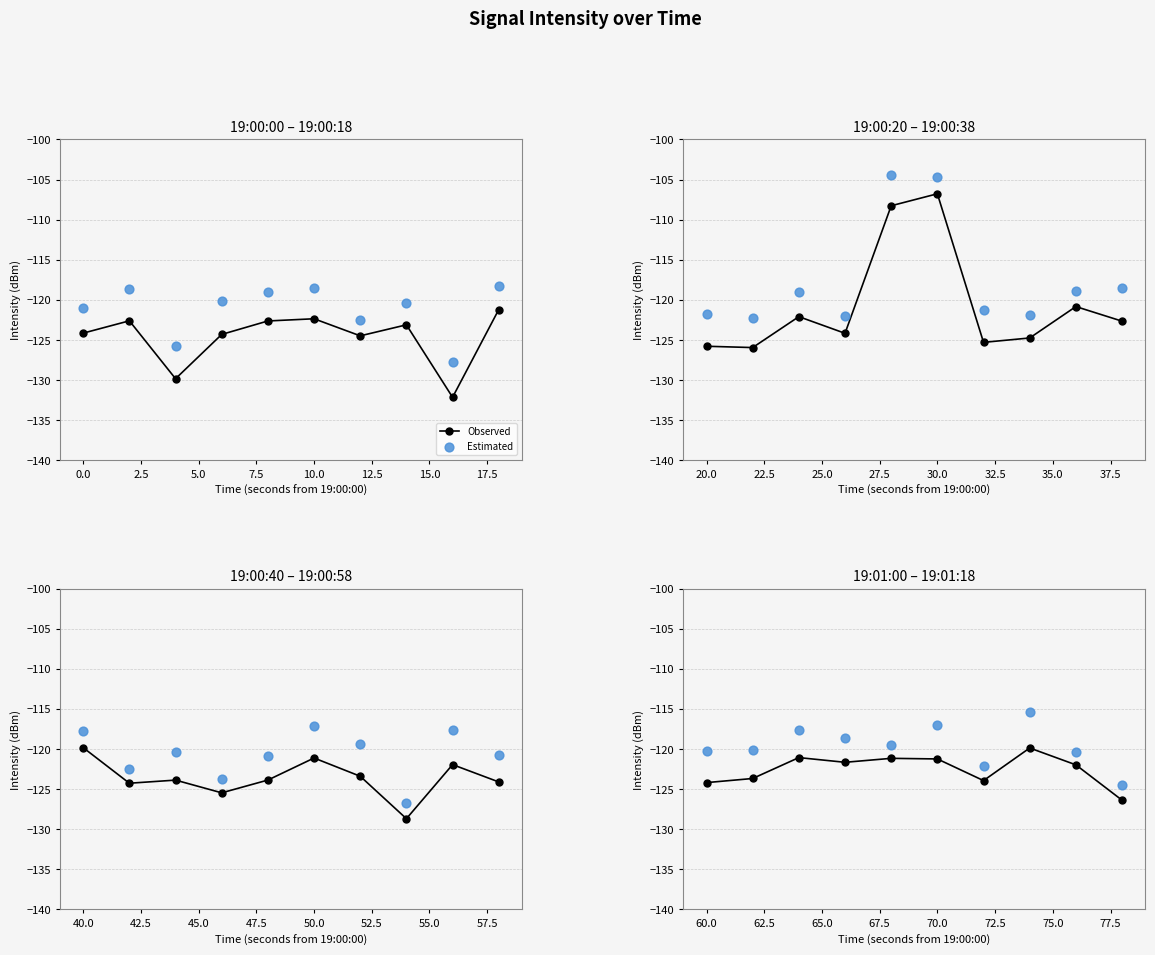

What are all the series names shown in the legend?

Observed, Estimated